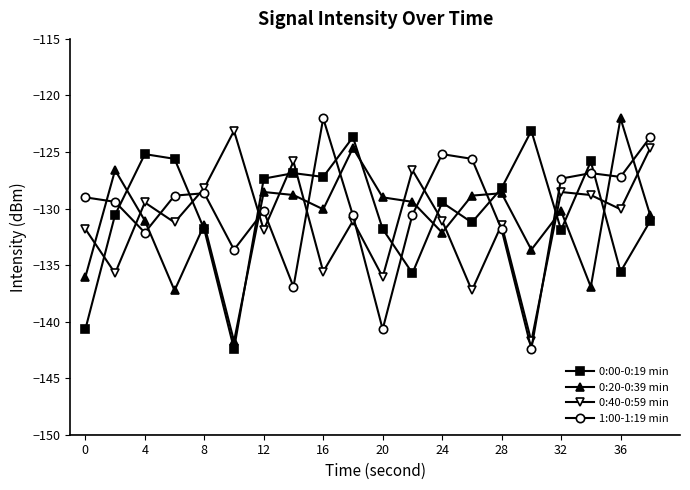

What is the average value of the 1:00-1:19 min series?

-130.1